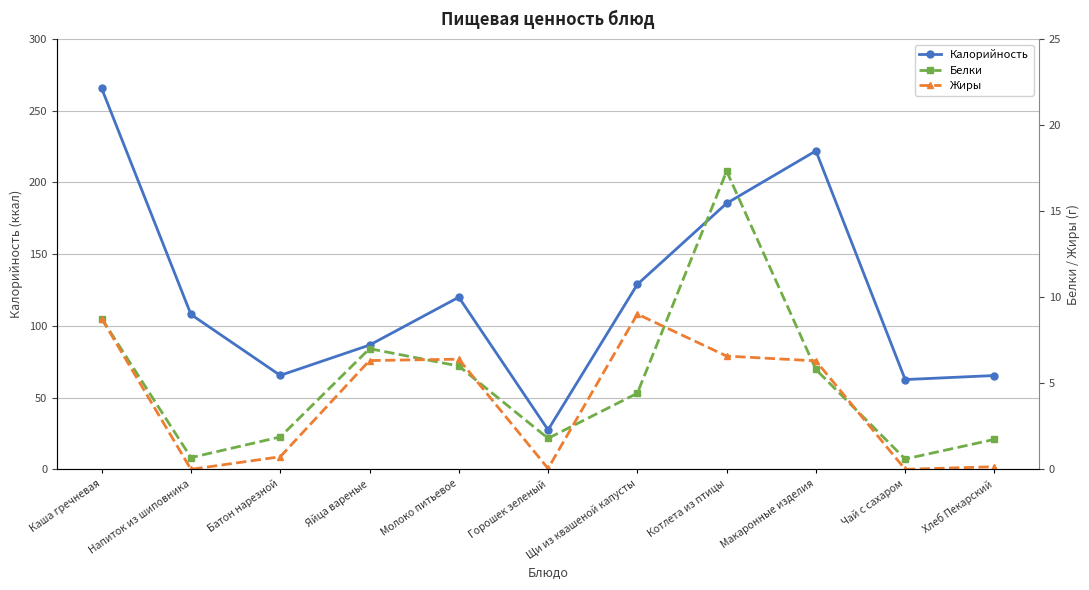

At which category is the sum across all series the highest?

Каша гречневая